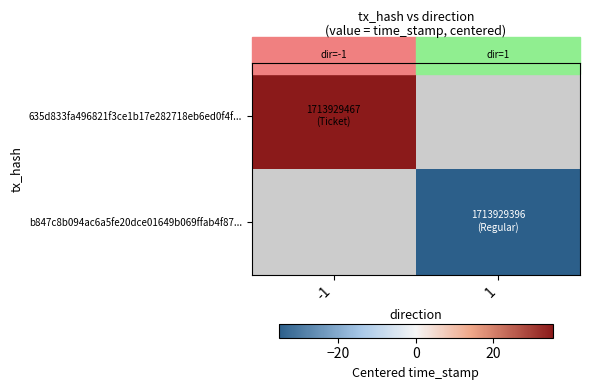

What is the total value across all series at -1?

1